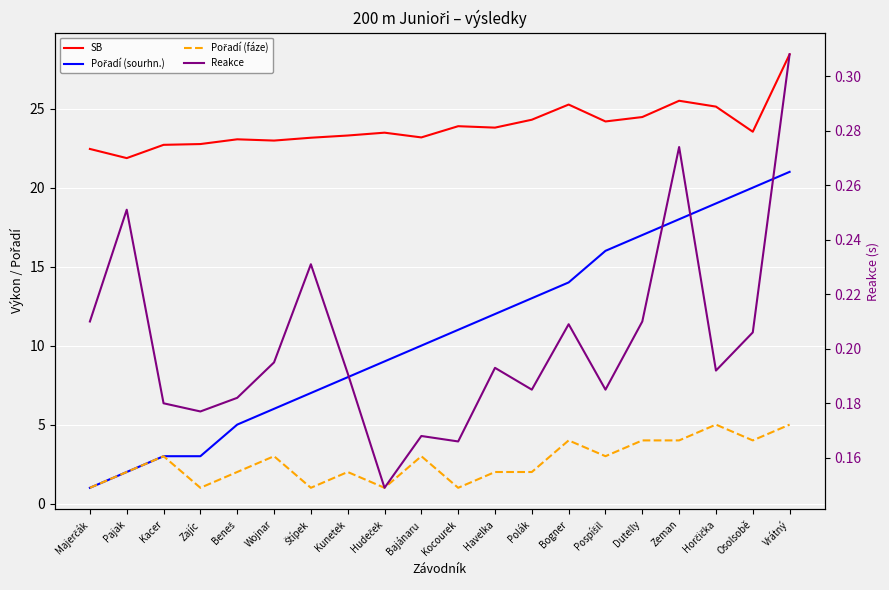

What is the average value of the Pořadí (fáze) series?

2.6